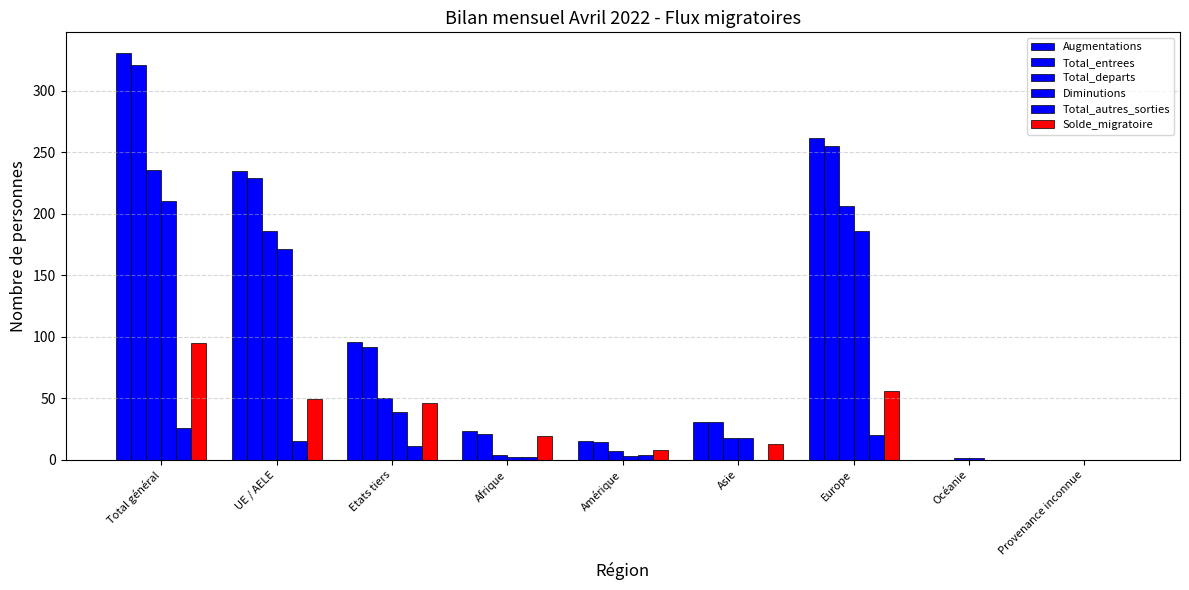

At which label does Total_departs reach its minimum?

Provenance inconnue